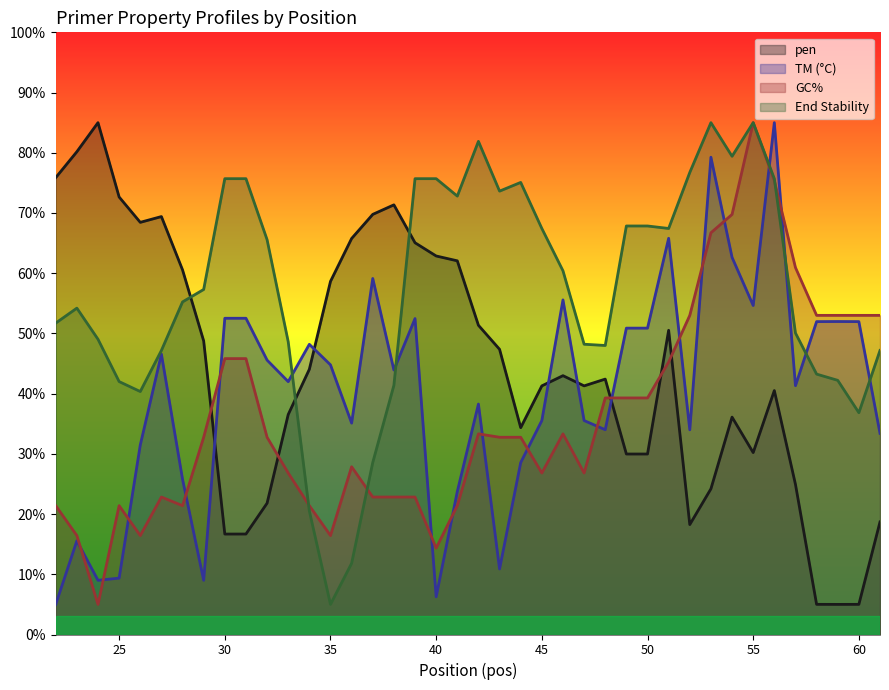

The PRIMER_LEFT_0_END_STABILITY series shows 20.5 at 34. True or false?

True